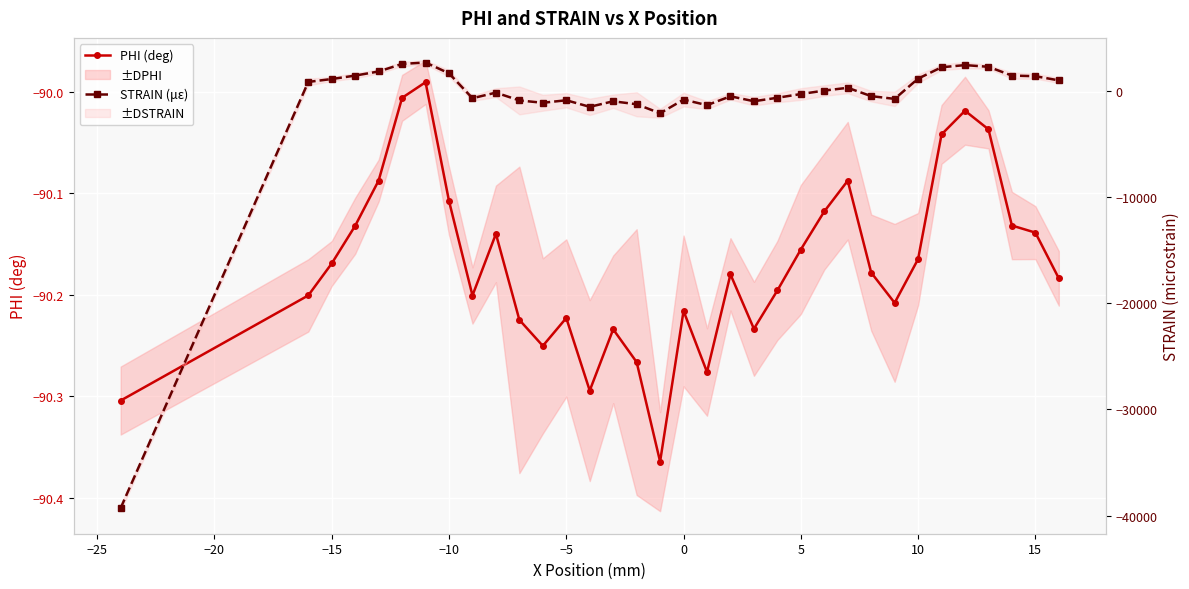

What are all the series names shown in the legend?

PHI (deg), STRAIN (με)